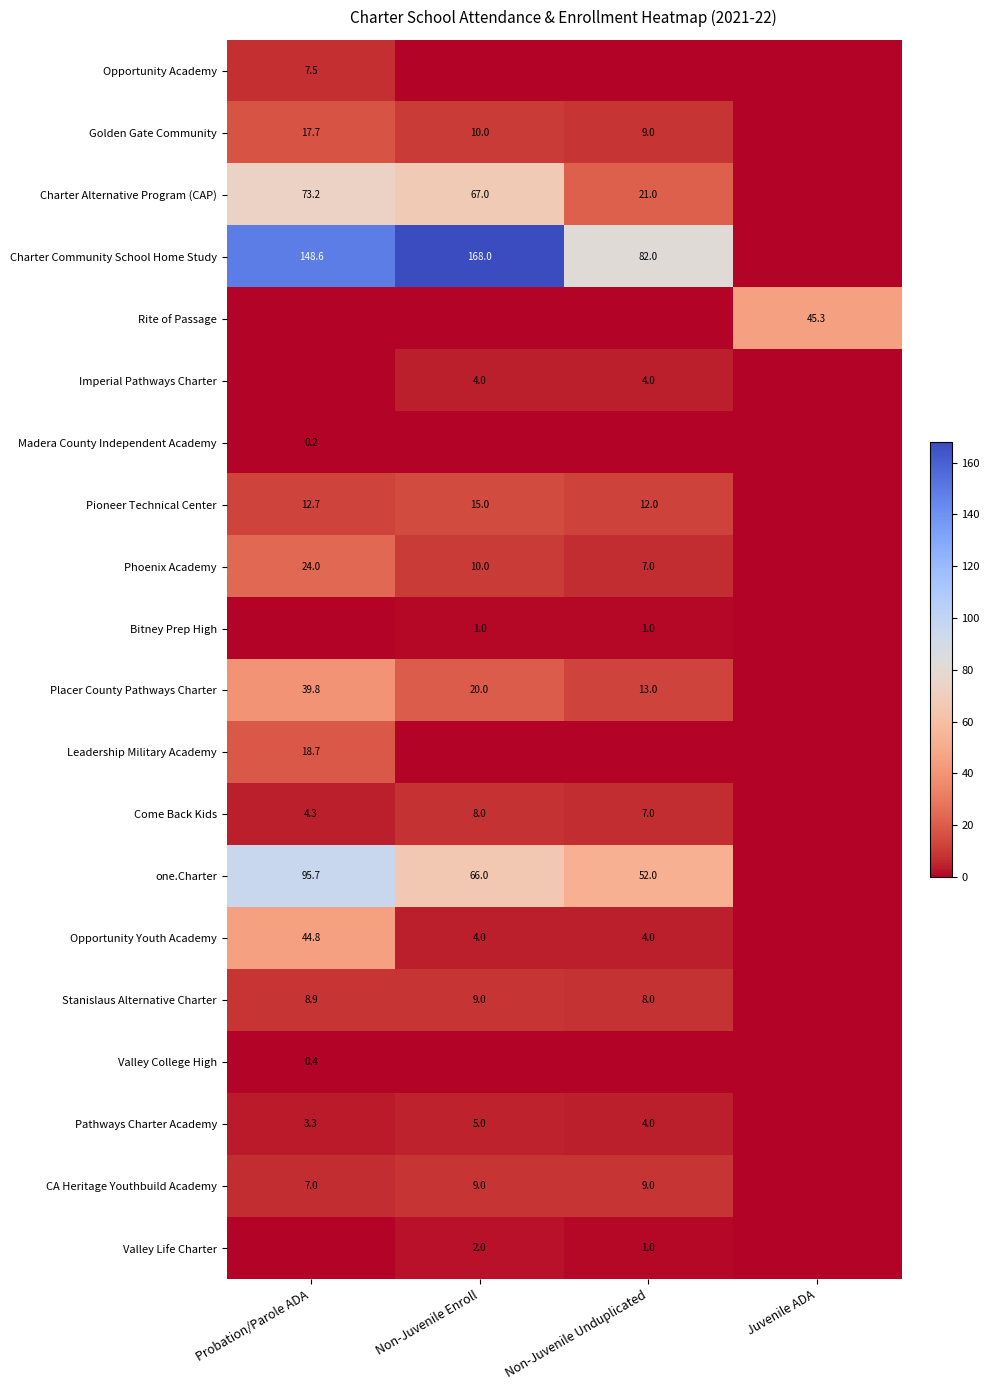

True or false: Opportunity Youth Academy has a value of 4.0 at Non-Juvenile Enroll.

True